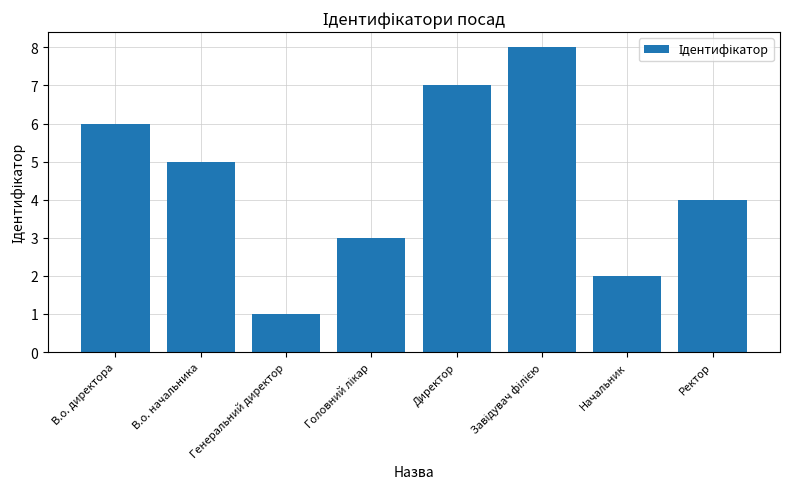

What is the approximate value at В.о. директора?

6